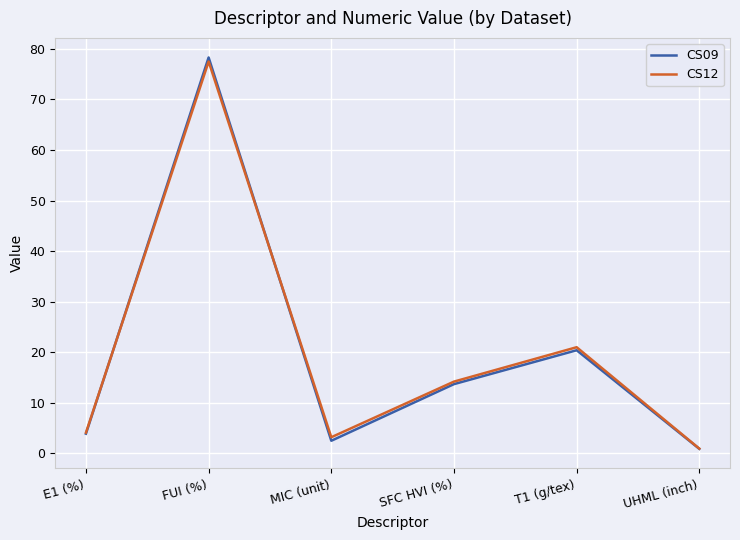

At how many categories does at least one series exceed 72?

1